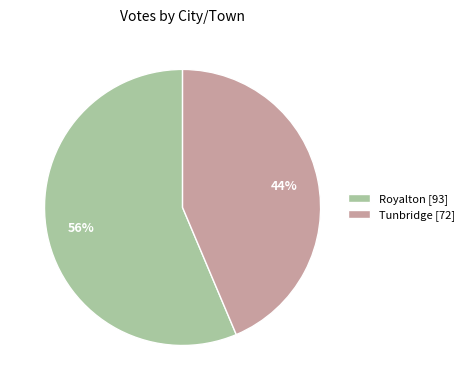

To the nearest percent, what is the combined percentage of Tunbridge and Royalton?

100%